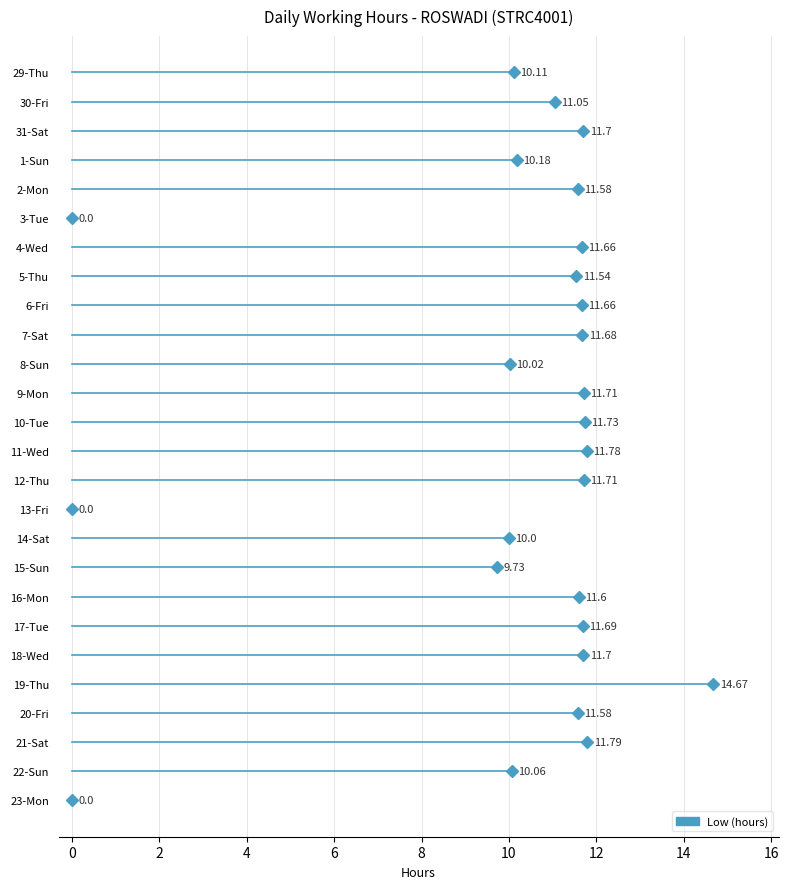

What is the sum of the values at 31-Sat and 8-Sun?

21.7